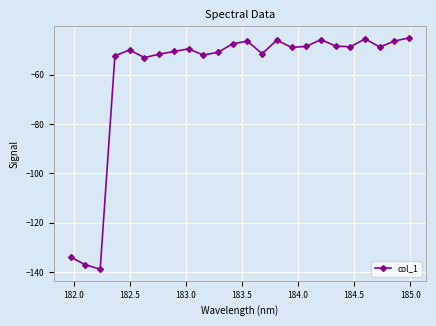

What is the smallest value displayed?

-138.8